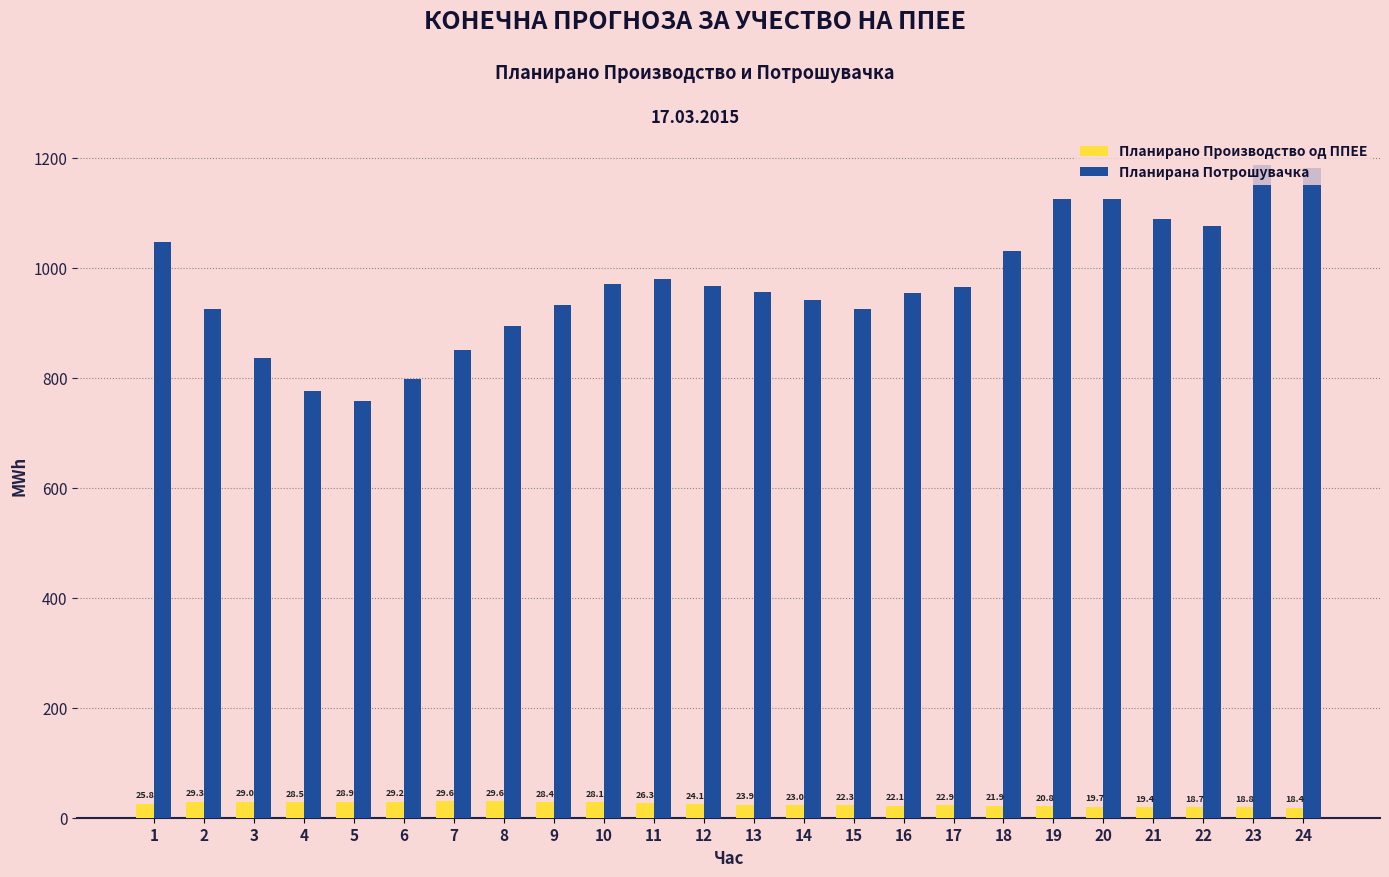

List the series in order of their overall mean, highest first.

Планирана Потрошувачка, Планирано Производство од ППЕЕ